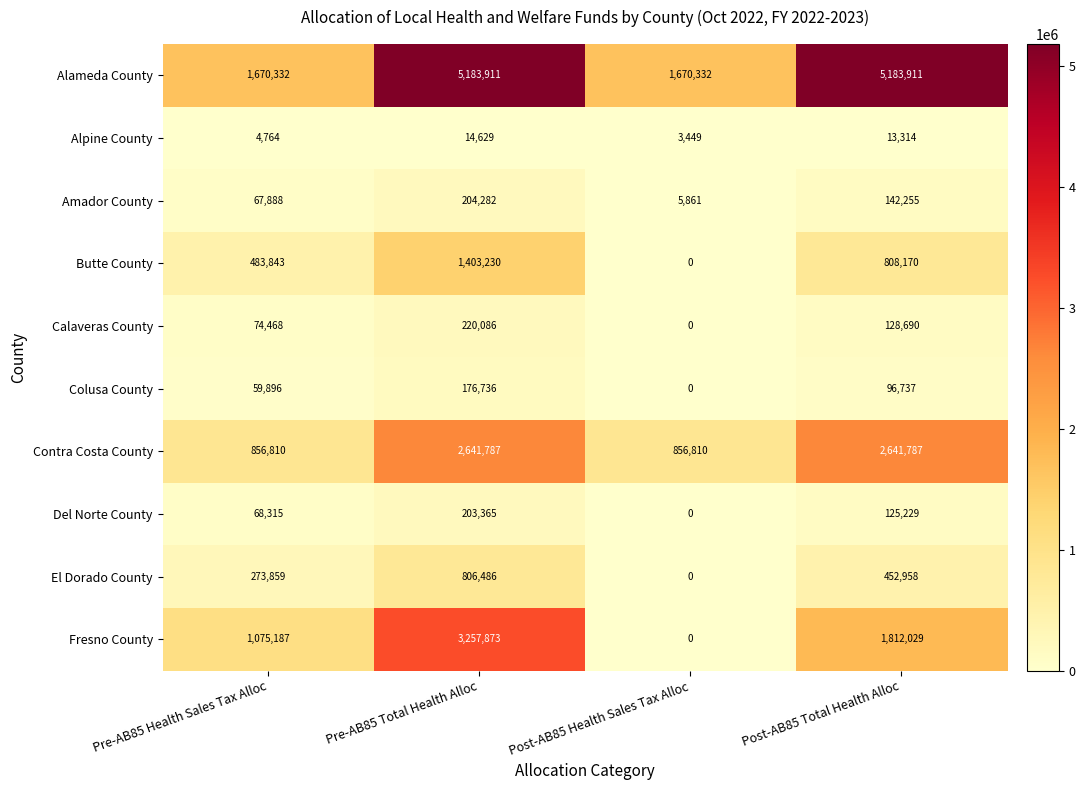

At which category does the chart reach its minimum across all series?

Post-AB85 Health Sales Tax Alloc